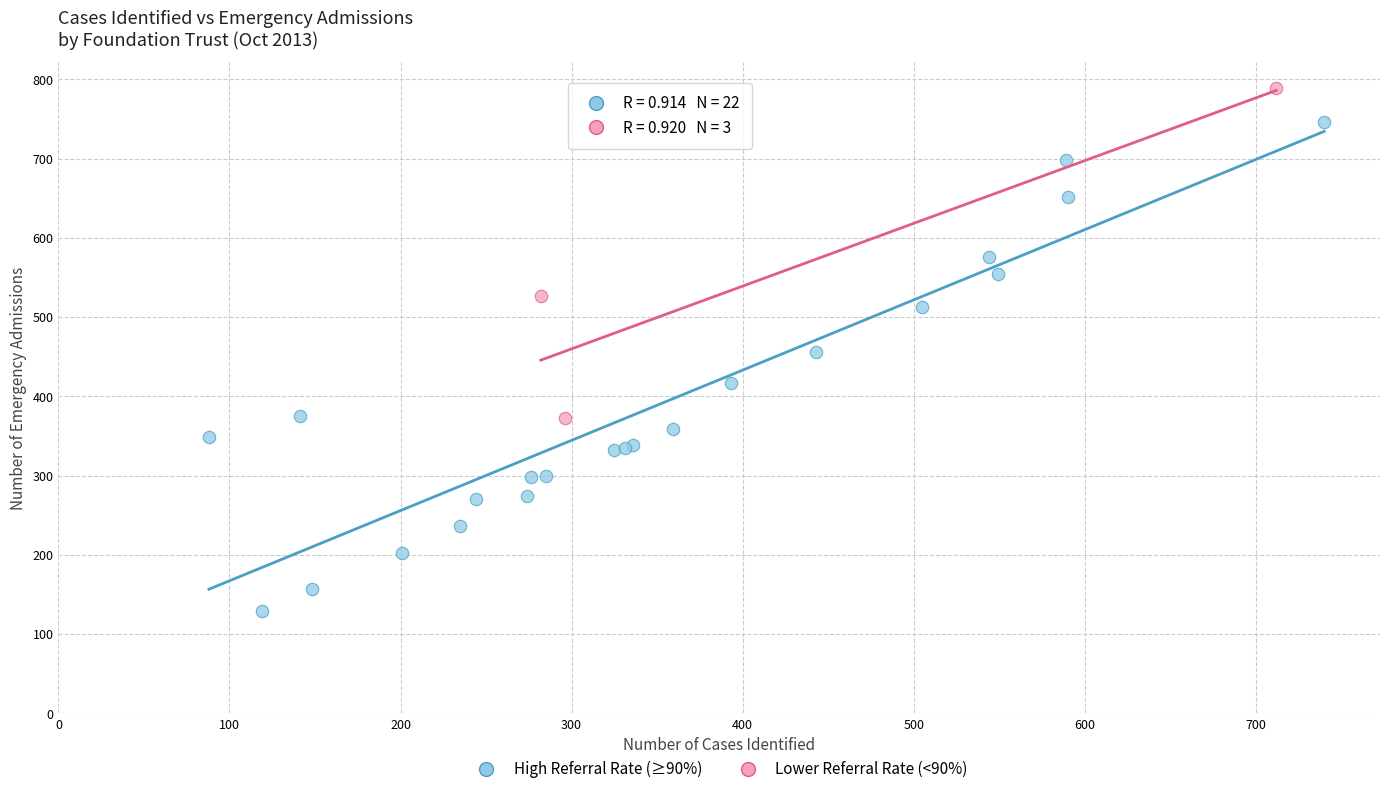

Which series contains the highest Y value?

Lower Referral Rate (<90%)